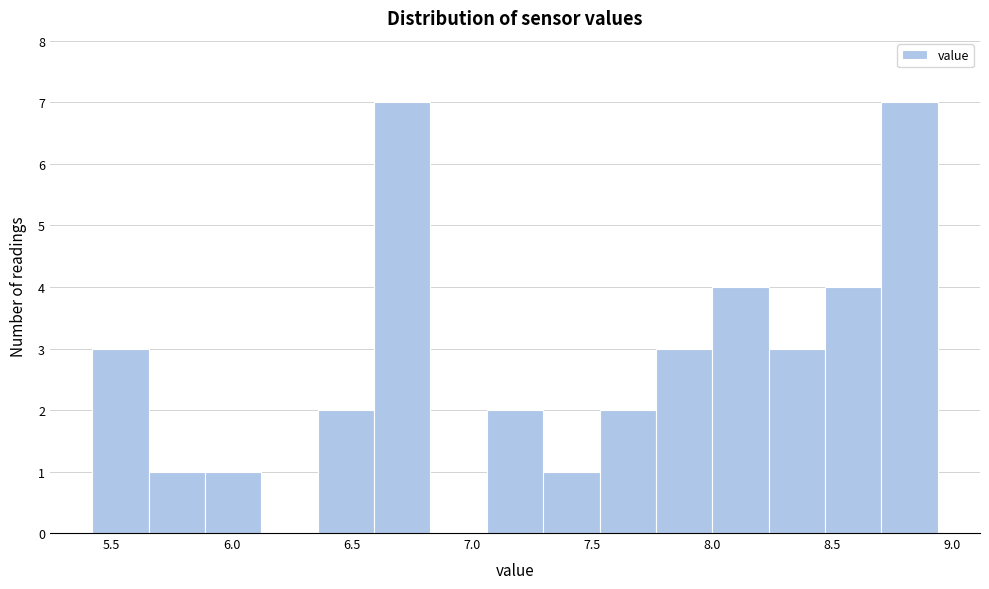

Reading left to right, transcribe this chart: for each bar, give the range it covers on the x-axis and its height. Neither the bar edges nor the heights are printed on the chart, so give them approximately, as read against the axes.

5.40 to 5.65: 3
5.65 to 5.90: 1
5.90 to 6.10: 1
6.10 to 6.35: 0
6.35 to 6.60: 2
6.60 to 6.85: 7
6.85 to 7.05: 0
7.05 to 7.30: 2
7.30 to 7.55: 1
7.55 to 7.75: 2
7.75 to 8.00: 3
8.00 to 8.25: 4
8.25 to 8.45: 3
8.45 to 8.70: 4
8.70 to 8.95: 7